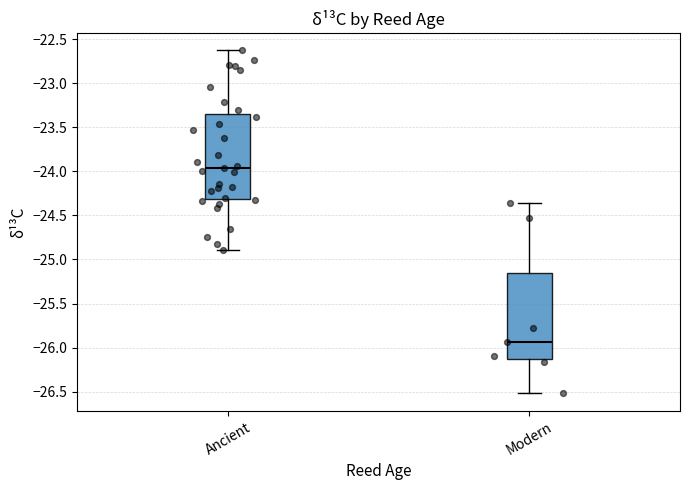

Reading left to right, transcribe this box plot: for each box, give where its median line is, the range the box spans, and where its two whiskers end, as read against the y-axis. The values are not printed on the chart, so give them approximately, as read against the axis.

Ancient: median -23.95, box -24.30 to -23.35, whiskers -24.90 to -22.65
Modern: median -25.95, box -26.15 to -25.15, whiskers -26.50 to -24.35